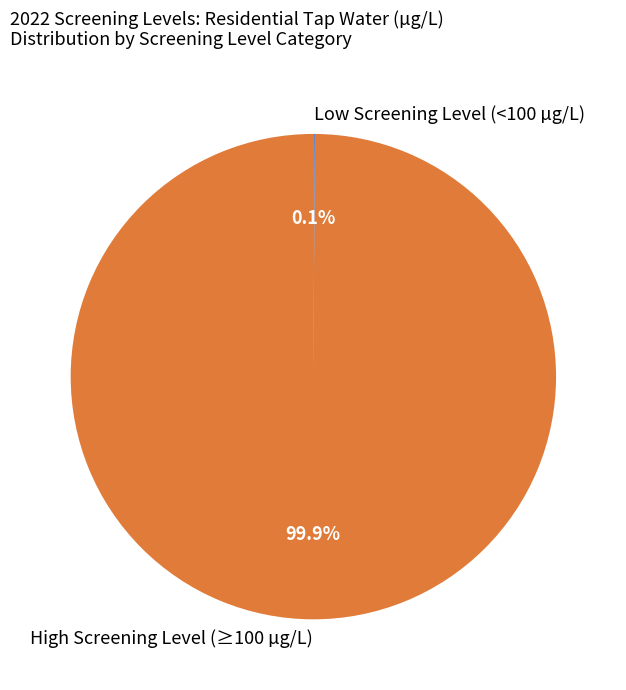

Which slice is the largest?

High Screening Level (≥100 µg/L)